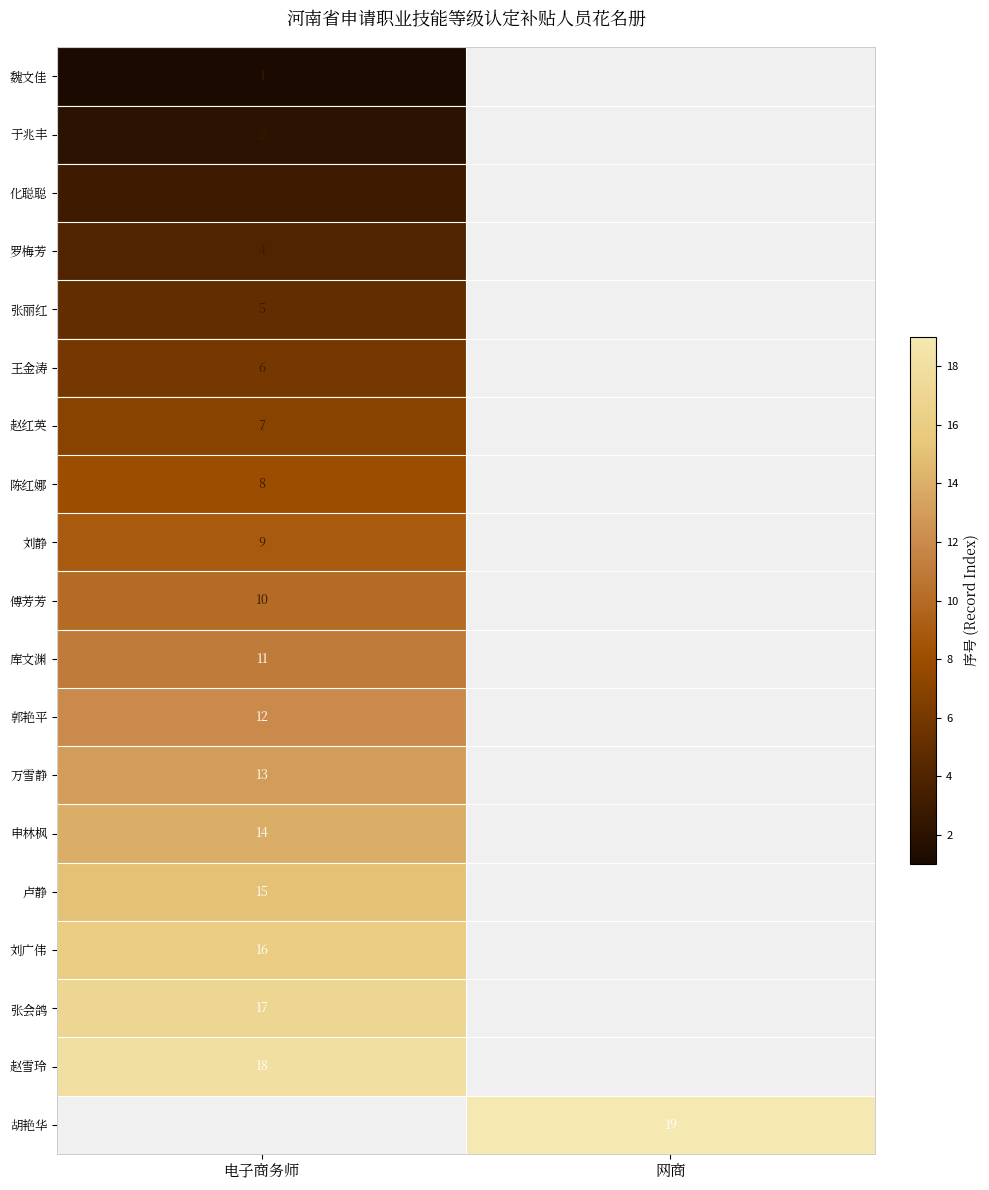

True or false: 申林枫 has a value of 9 at 电子商务师.

False